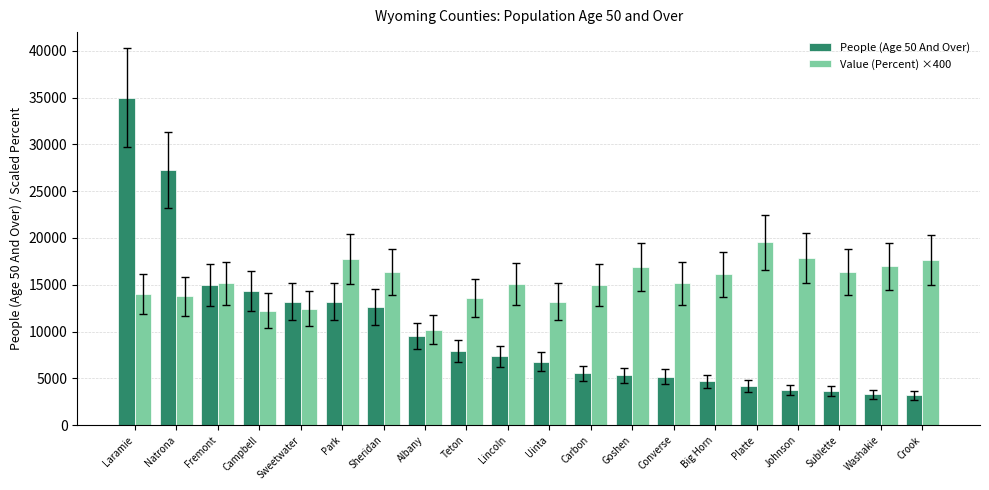

What are all the series names shown in the legend?

People (Age 50 And Over), Value (Percent) ×400